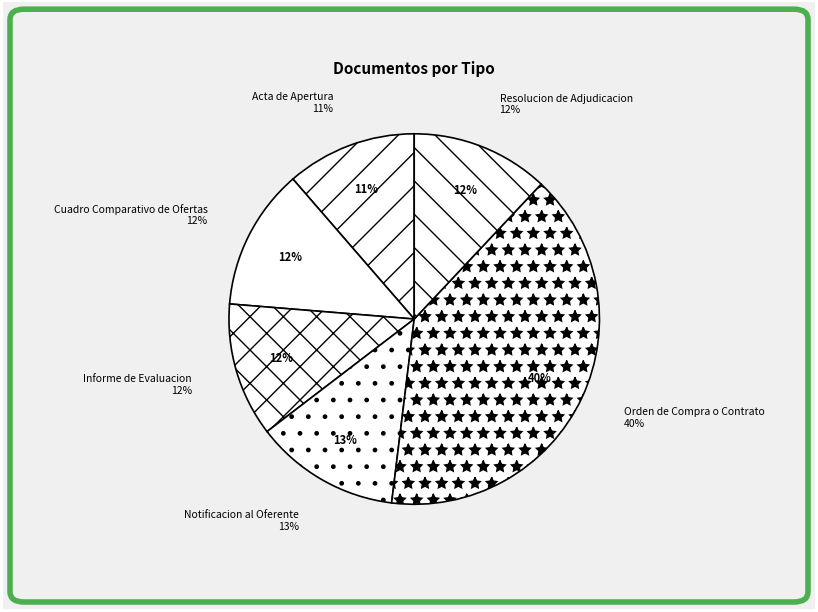

Rank the categories by value from highest to lowest.

Orden de Compra o Contrato, Notificacion al Oferente, Cuadro Comparativo de Ofertas, Resolucion de Adjudicacion, Informe de Evaluacion, Acta de Apertura